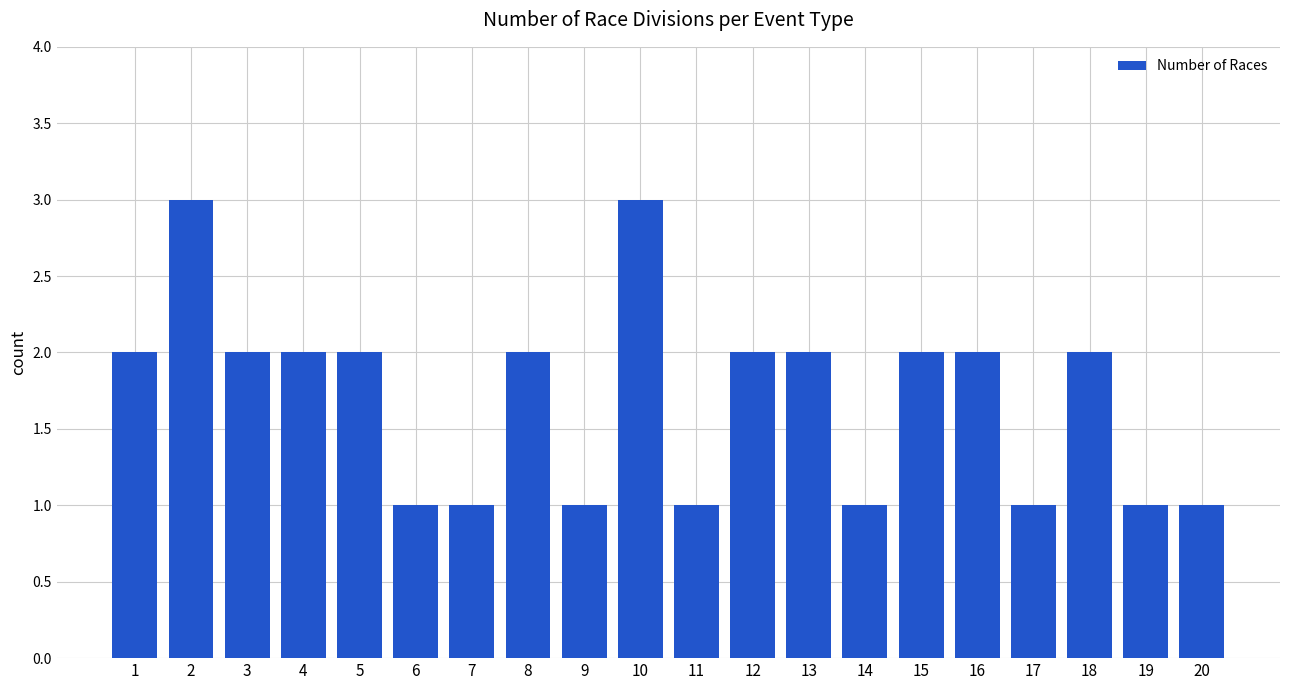

Approximately how many times larger is the value at 1 compared to 7?

2.0